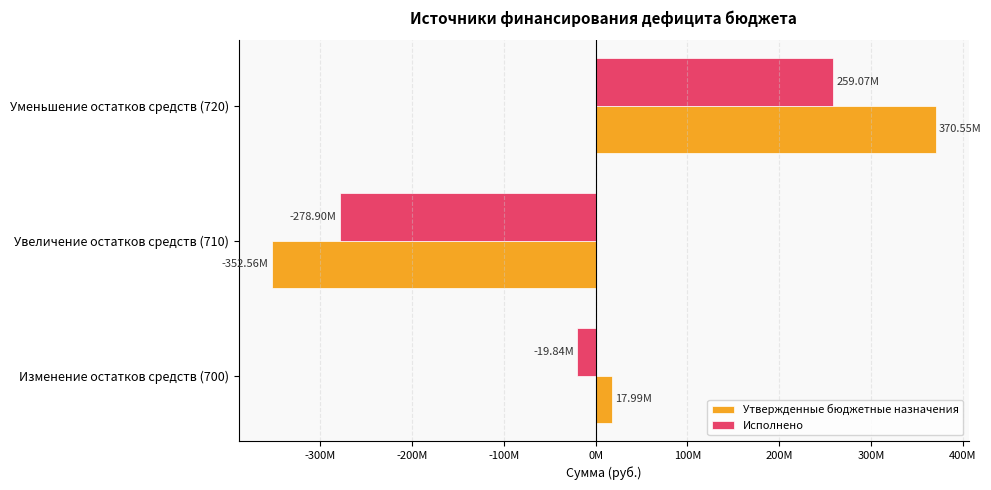

What are all the series names shown in the legend?

Утвержденные бюджетные назначения, Исполнено